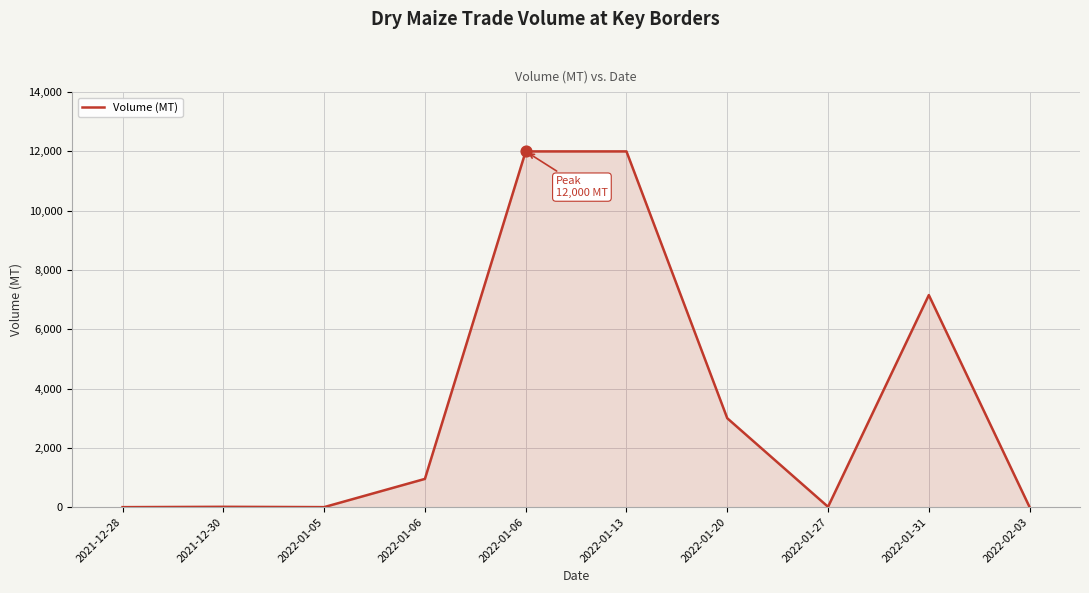

Approximately how many times larger is the value at 2022-02-03 compared to 2022-01-05?

0.6